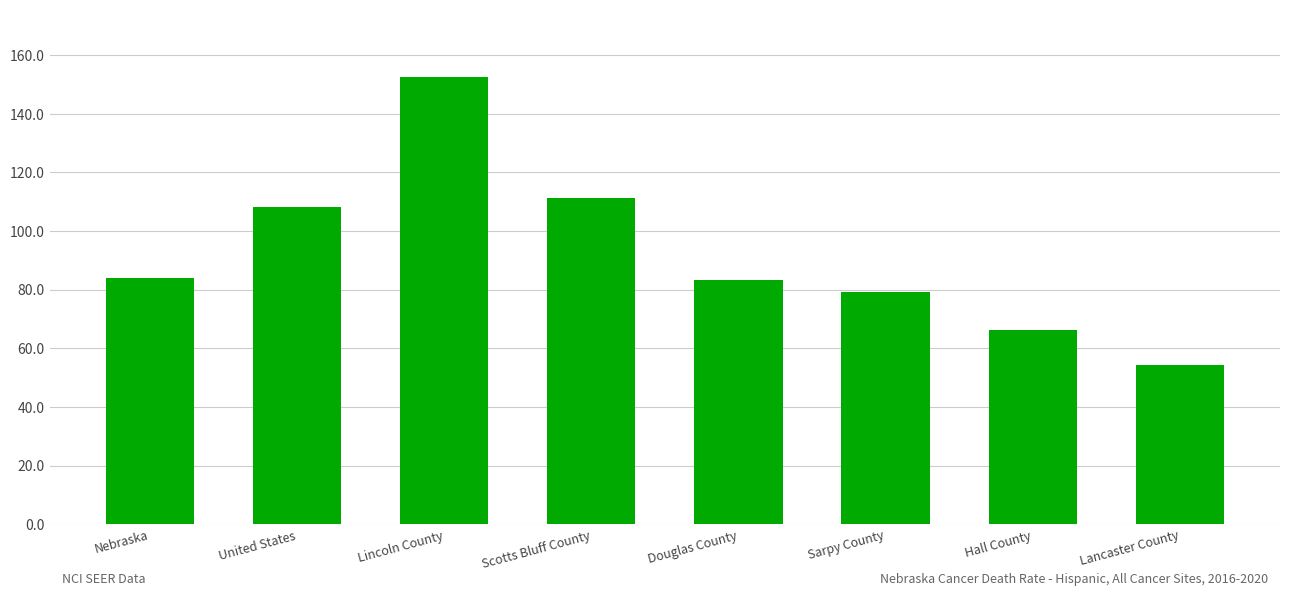

What is the difference between the values at Lincoln County and Scotts Bluff County?

41.3